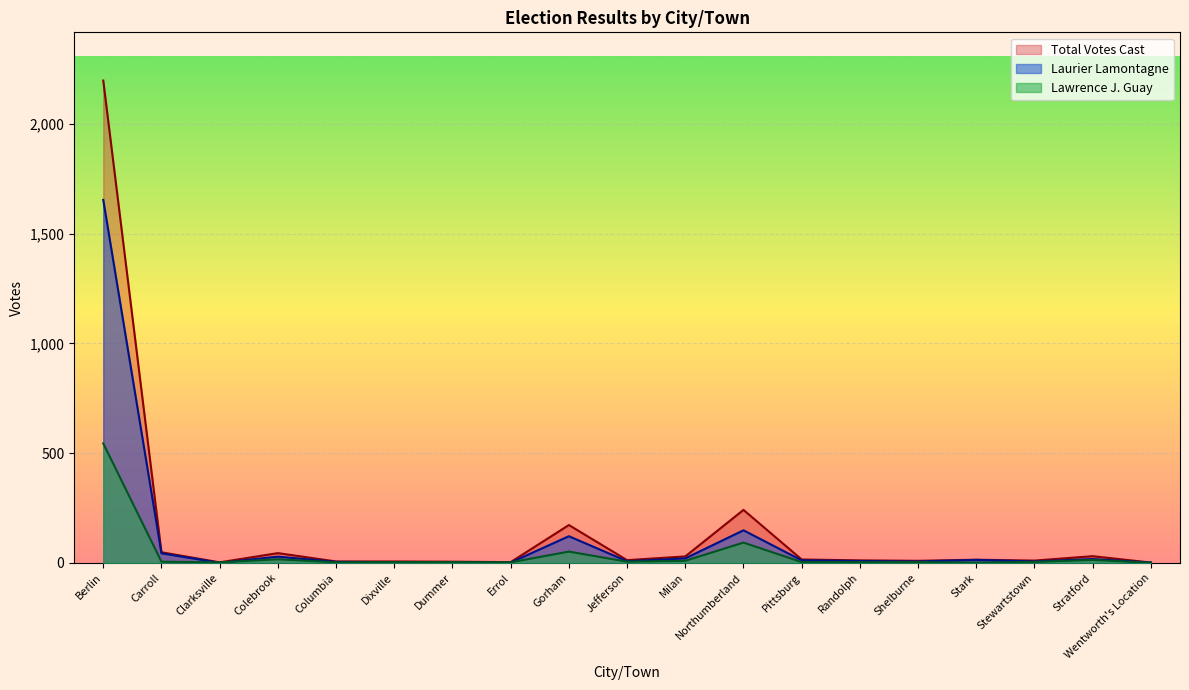

How many lines are shown in the chart?

3